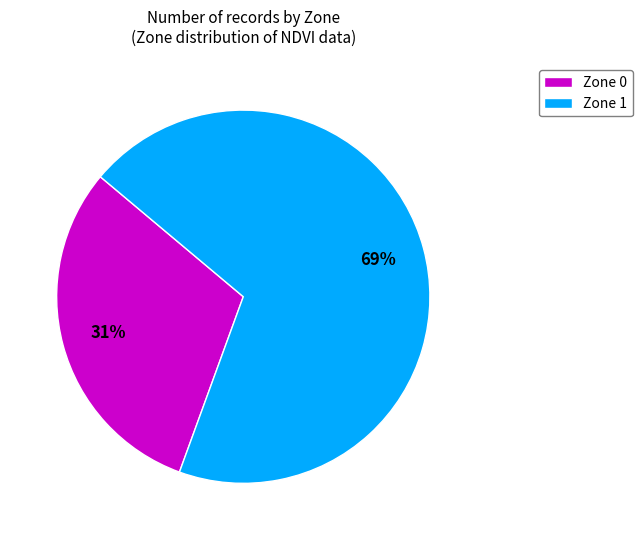

Is there any slice that represents more than half of the pie?

Yes